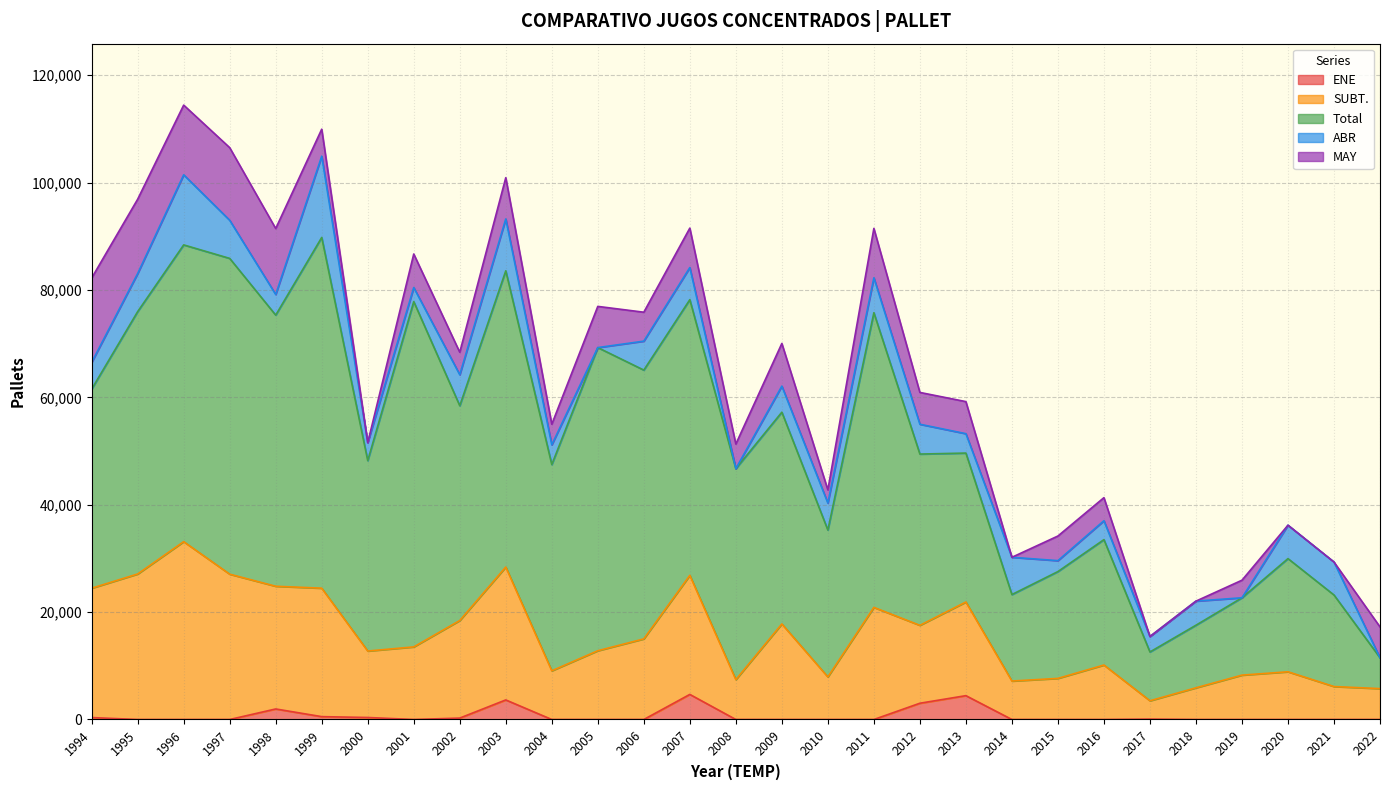

How many distinct data groups are displayed?

5